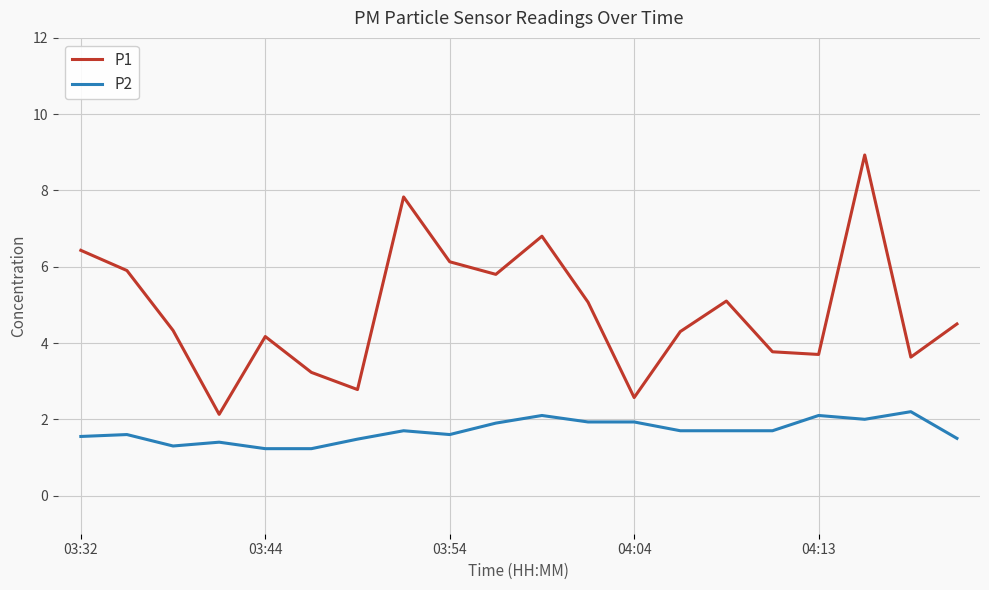

Does the chart have visible grid lines?

Yes